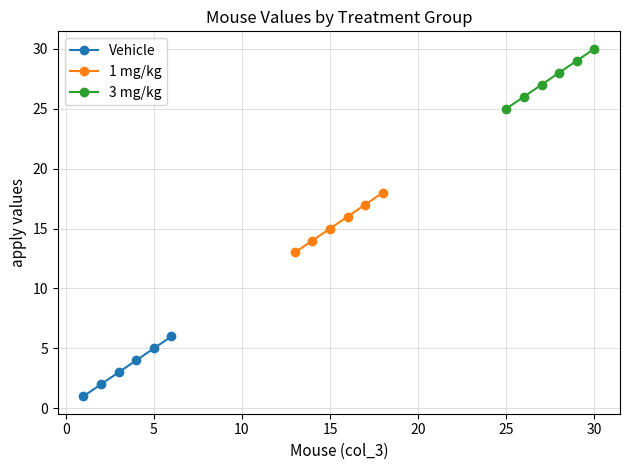

True or false: Vehicle has more than 1 interior local peaks.

False